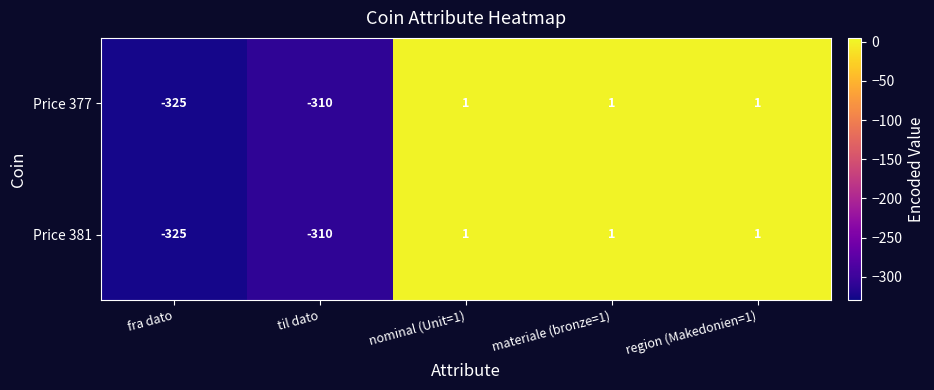

What is the difference between the maximum and minimum values in the Price 377 series?

326